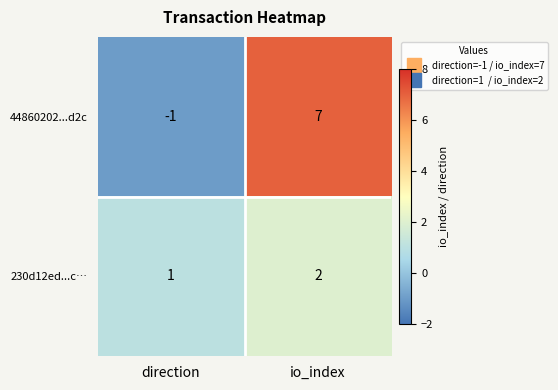

Is it true that 230d12ed...c… equals 2 at direction?

False